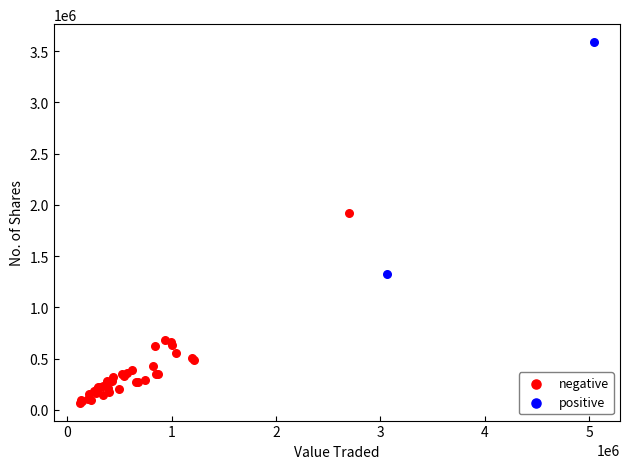

What are all the series names shown in the legend?

negative, positive